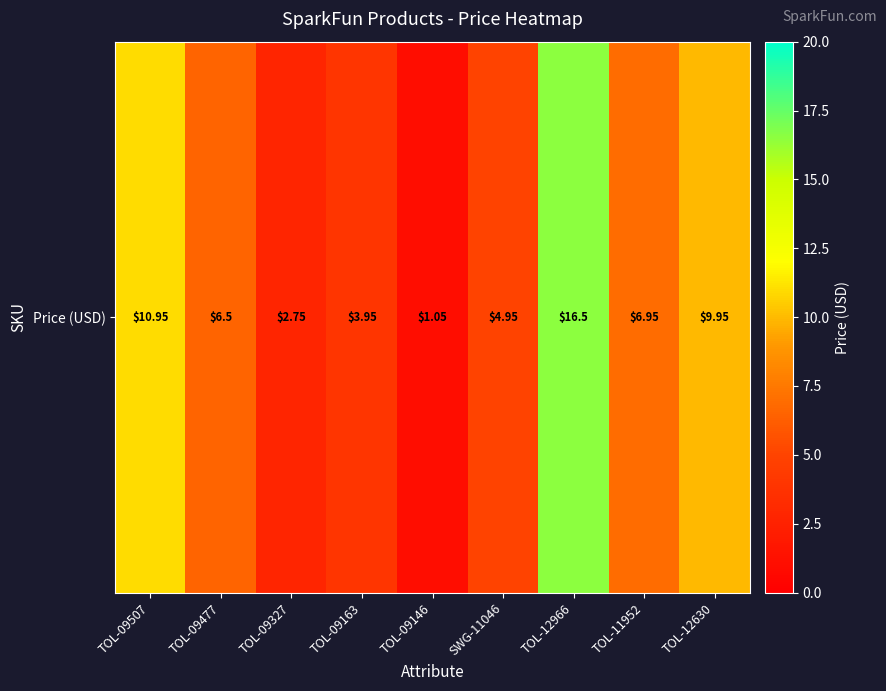

What is the minimum value shown in the chart?

1.1